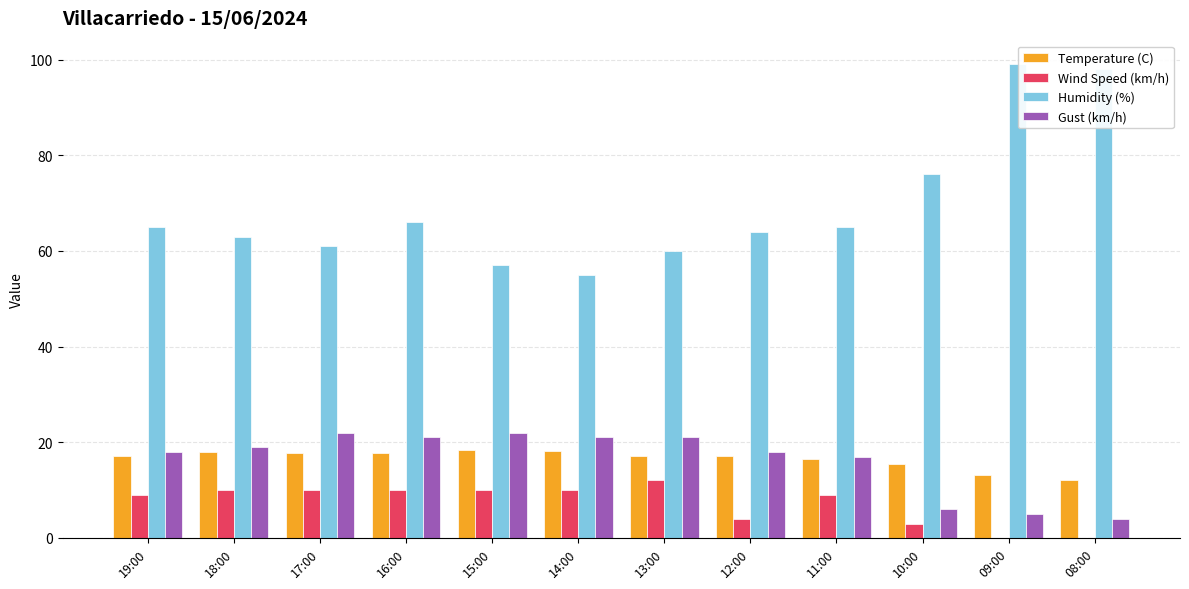

What is the sum of all Gust (km/h) values?

194.0